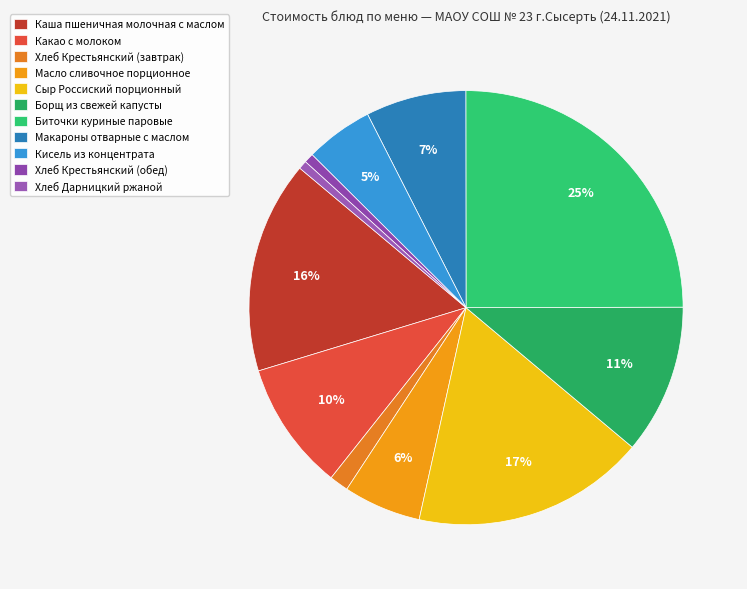

How many slices are in this pie chart?

11